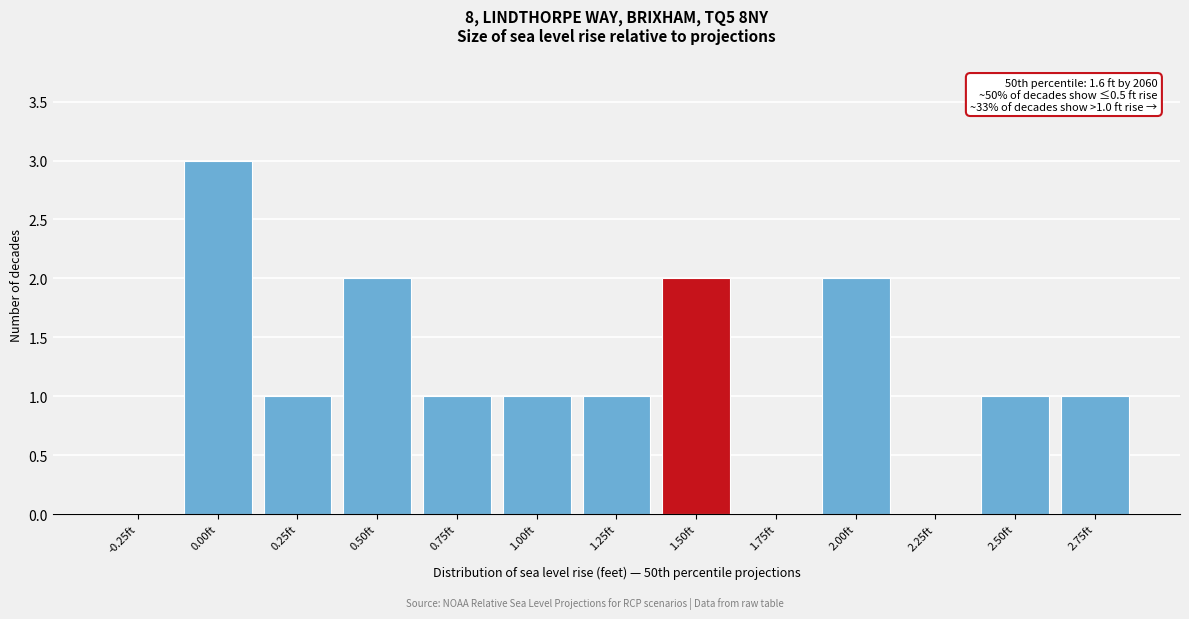

Reading right to left, what are all the values shown in this chart?

2.75ft=1	2.50ft=1	2.25ft=0	2.00ft=2	1.75ft=0	1.50ft=2	1.25ft=1	1.00ft=1	0.75ft=1	0.50ft=2	0.25ft=1	0.00ft=3	-0.25ft=0